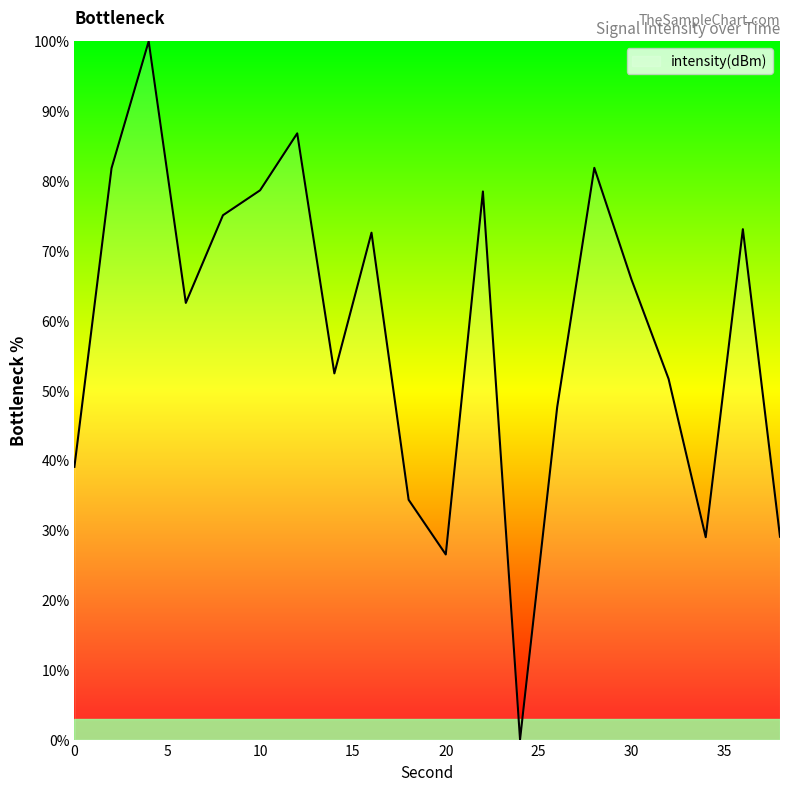

What is the difference between the maximum and minimum values?

100.0